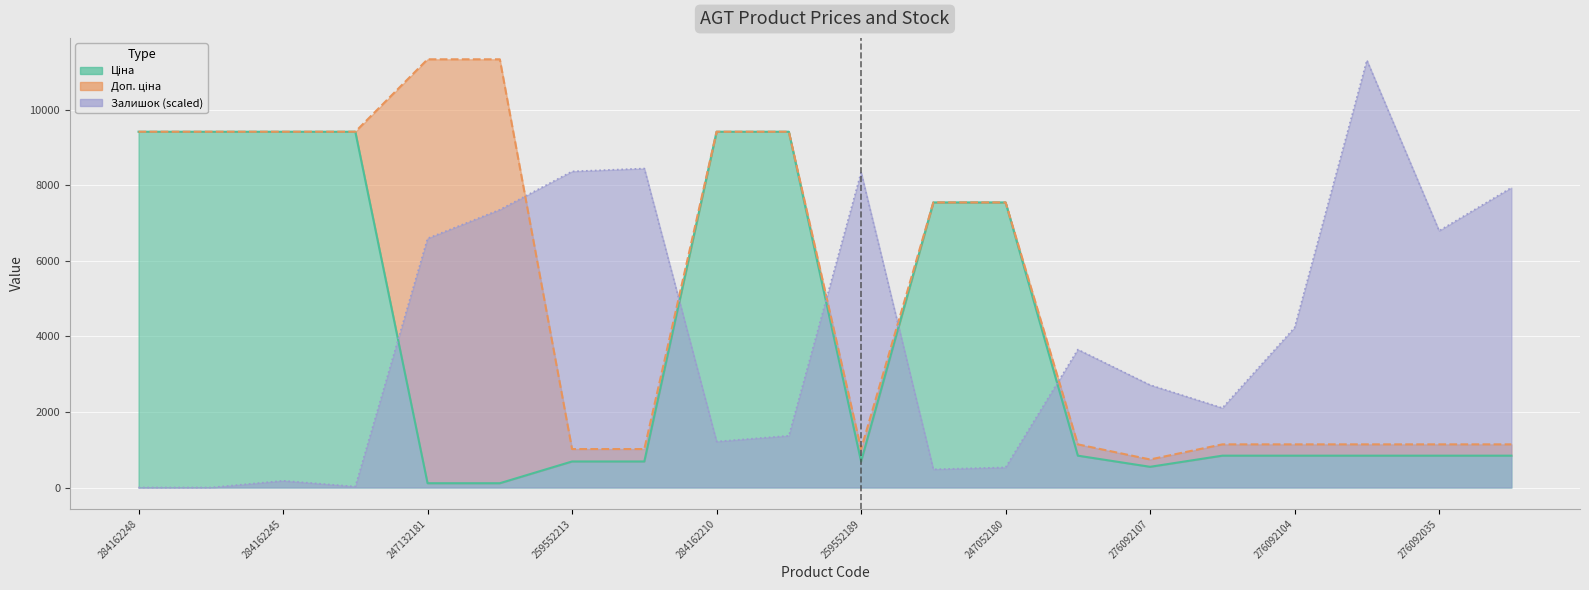

At 284162244, list the series in order from smallest to largest.

Залишок, Ціна, Доп. ціна